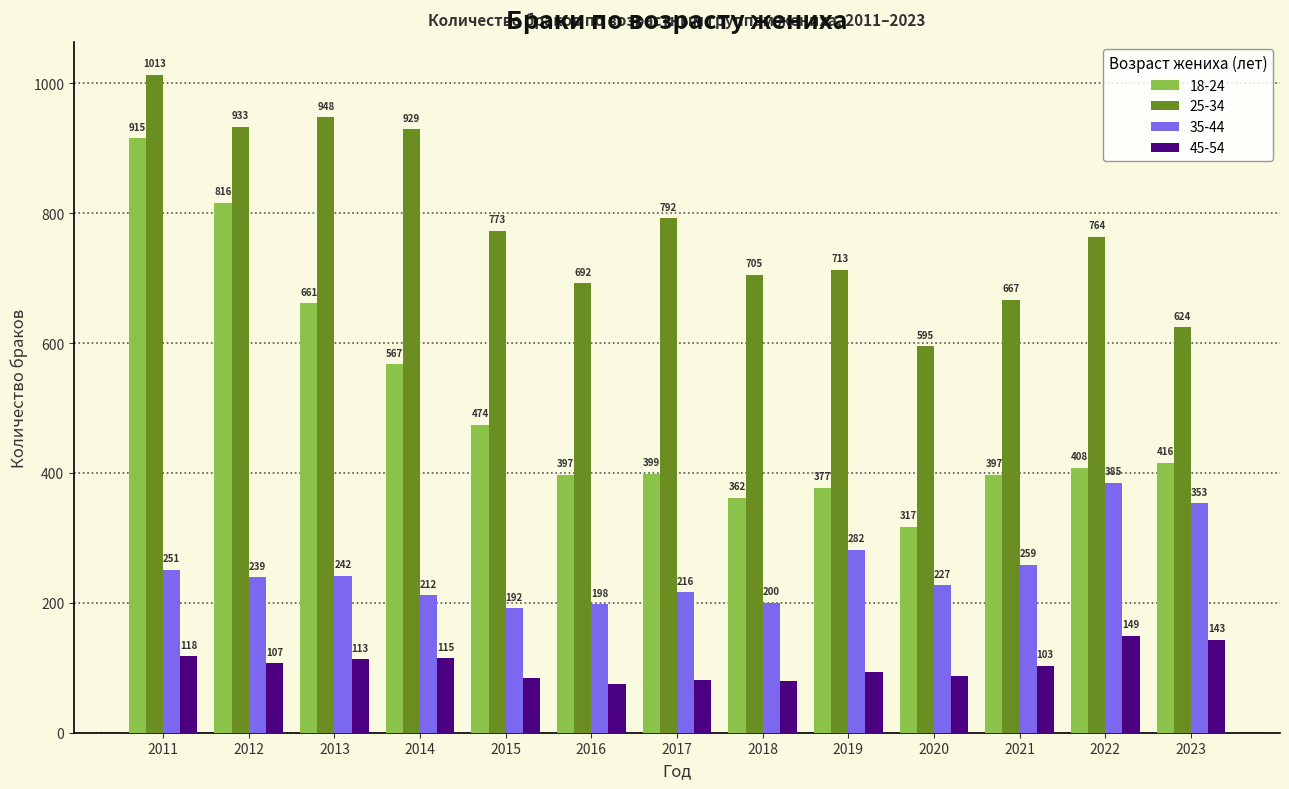

What is the approximate value of 25-34 at 2015, to the nearest 50?

750